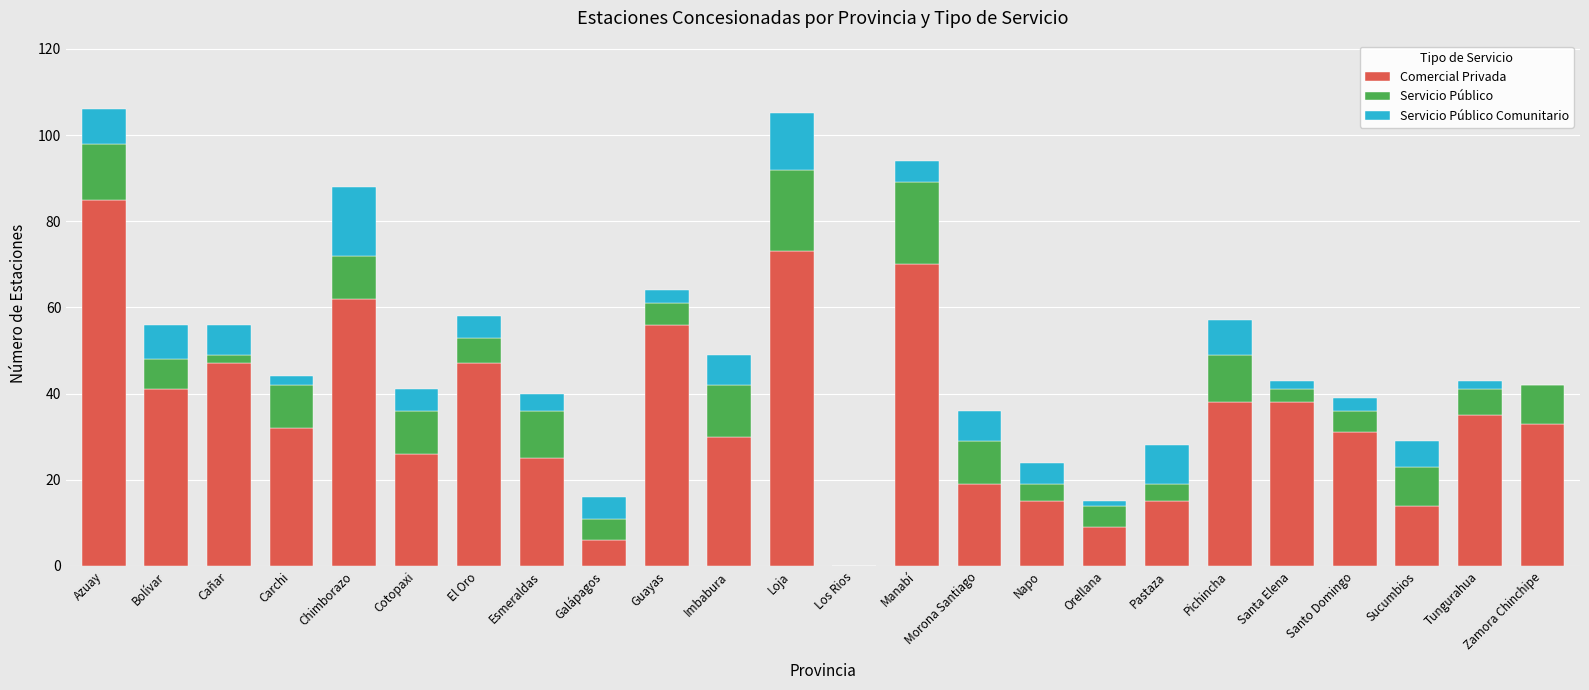

At which label does Comercial Privada reach its peak?

Azuay